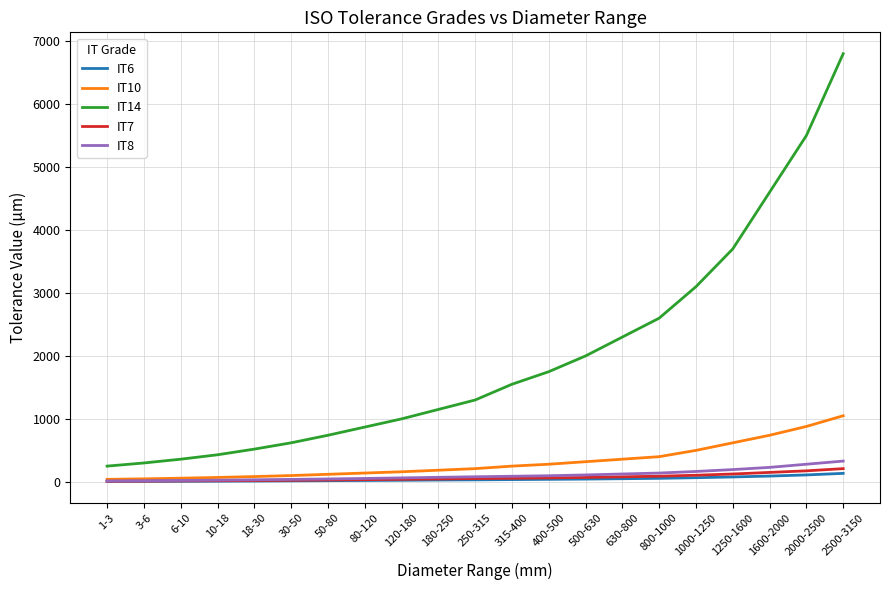

What is the difference between the IT8 values at 10-18 and 3-6?

9